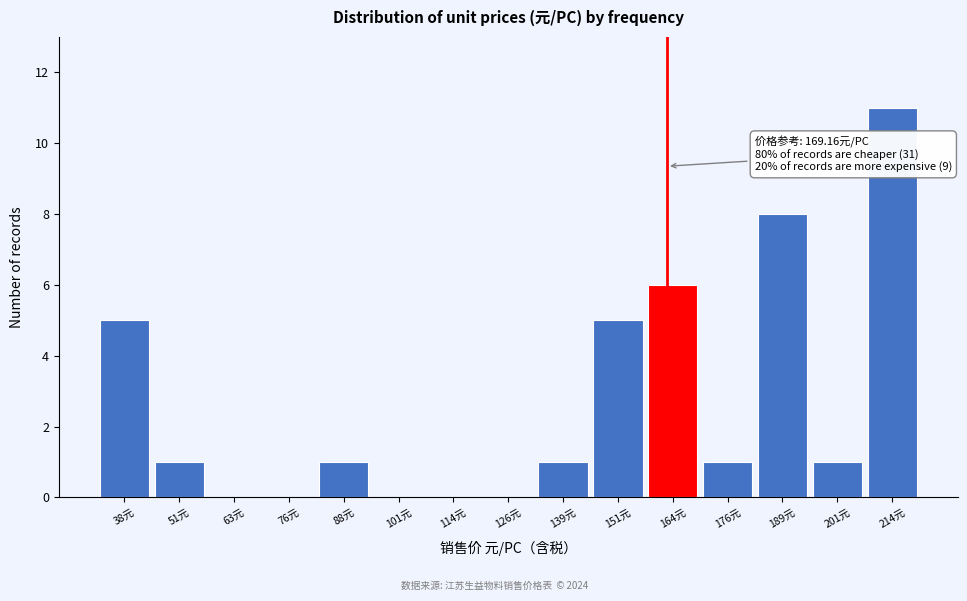

Reading right to left, transcribe all the data shown in this chart.

214元=11	201元=1	189元=8	176元=1	164元=6	151元=5	139元=1	126元=0	114元=0	101元=0	88元=1	76元=0	63元=0	51元=1	38元=5